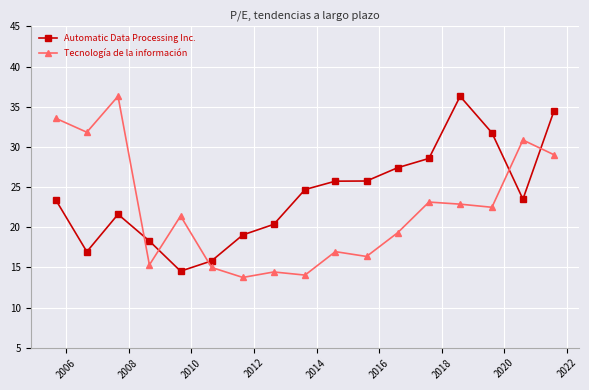

What is the value of the Tecnología de la información point at the 15th from the left?

22.5